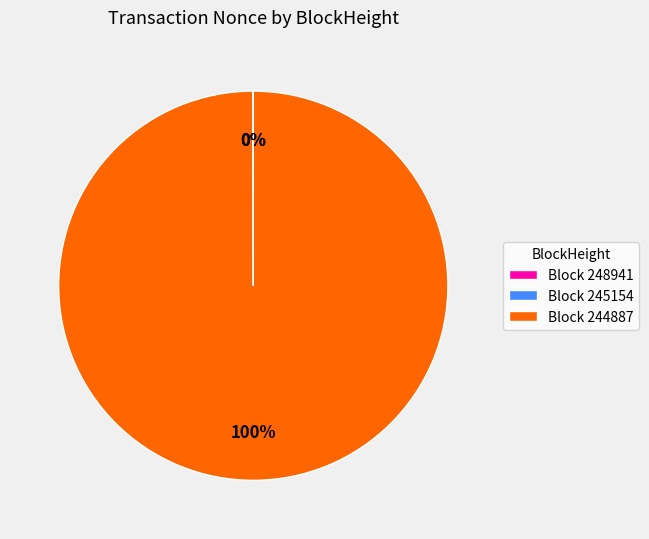

The 244887 slice represents 99% of the pie. True or false?

False